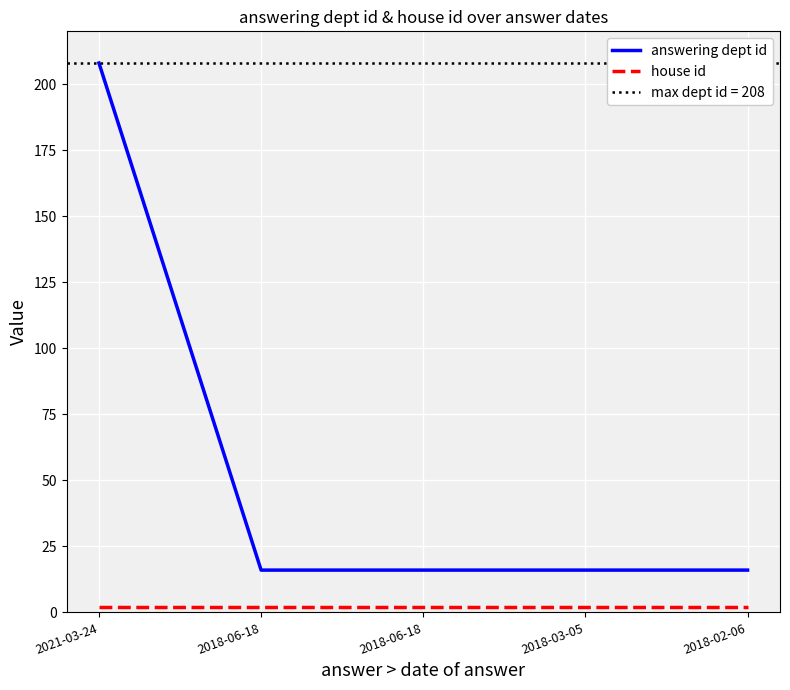

True or false: answering dept id and house id intersect in this chart.

False